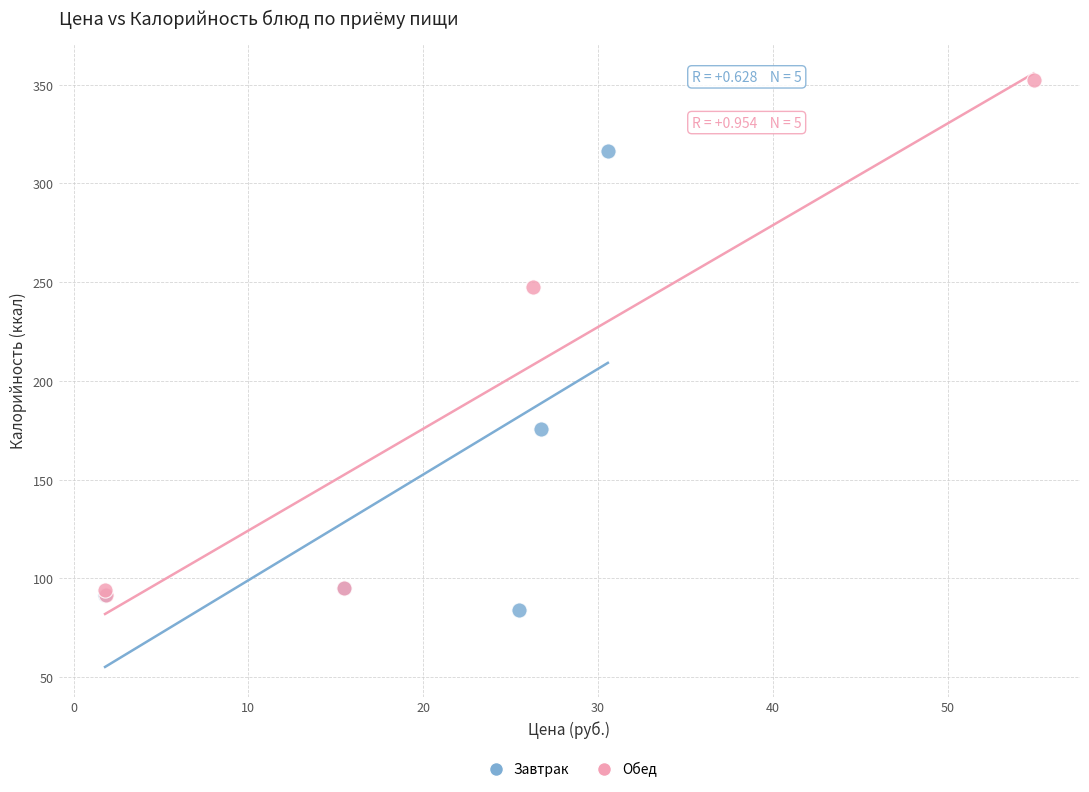

Which series has the widest spread of Y values?

Обед